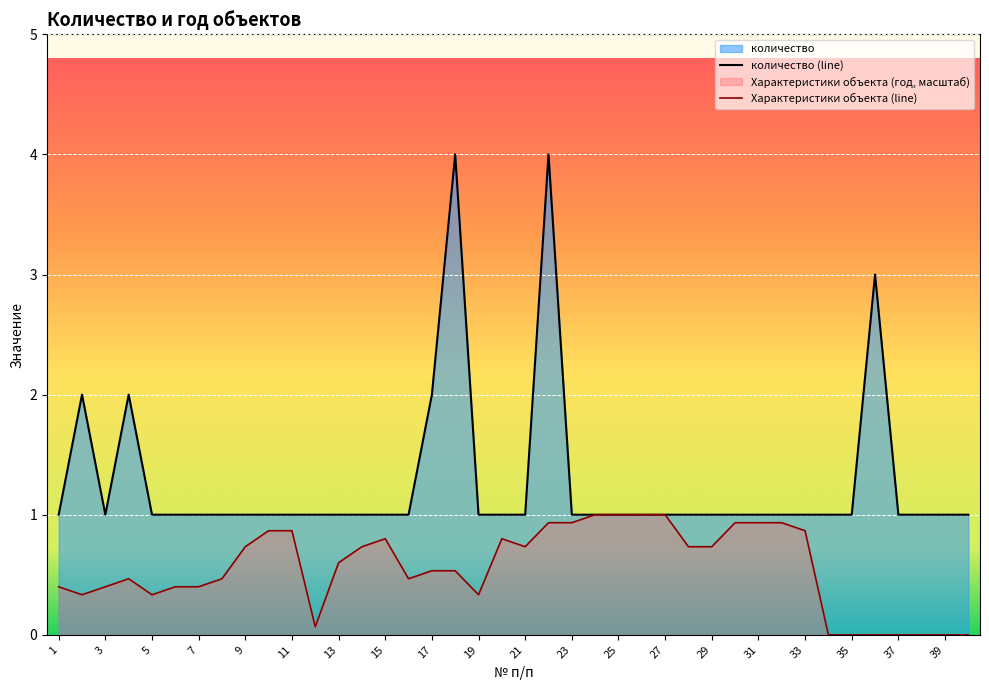

What is the smallest value displayed?

0.0